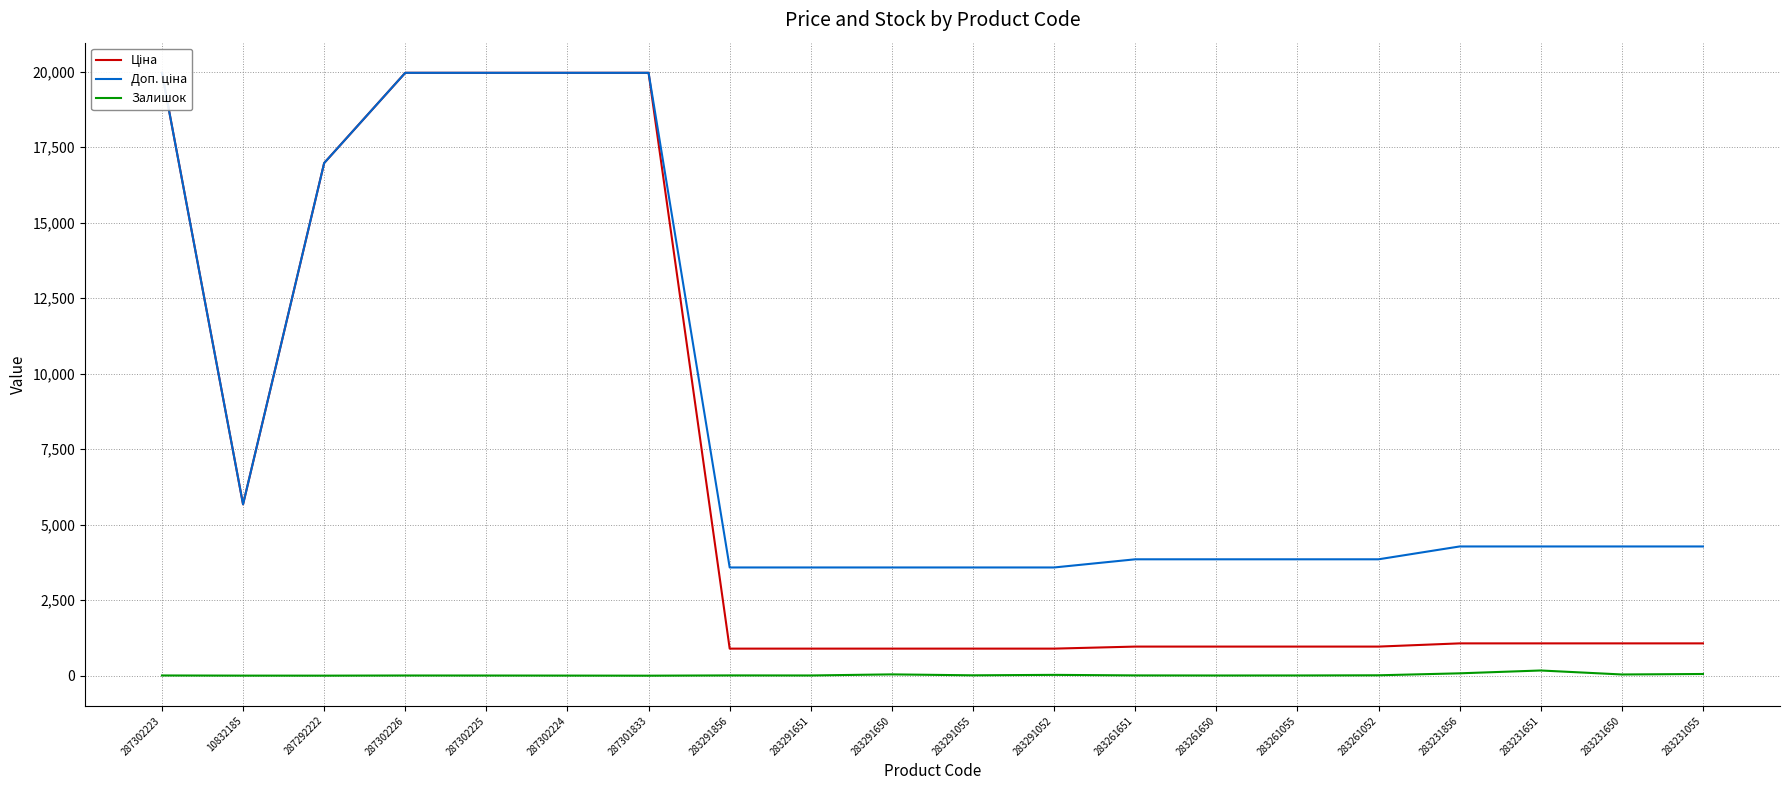

Which label corresponds to the smallest value in the chart?

287301833